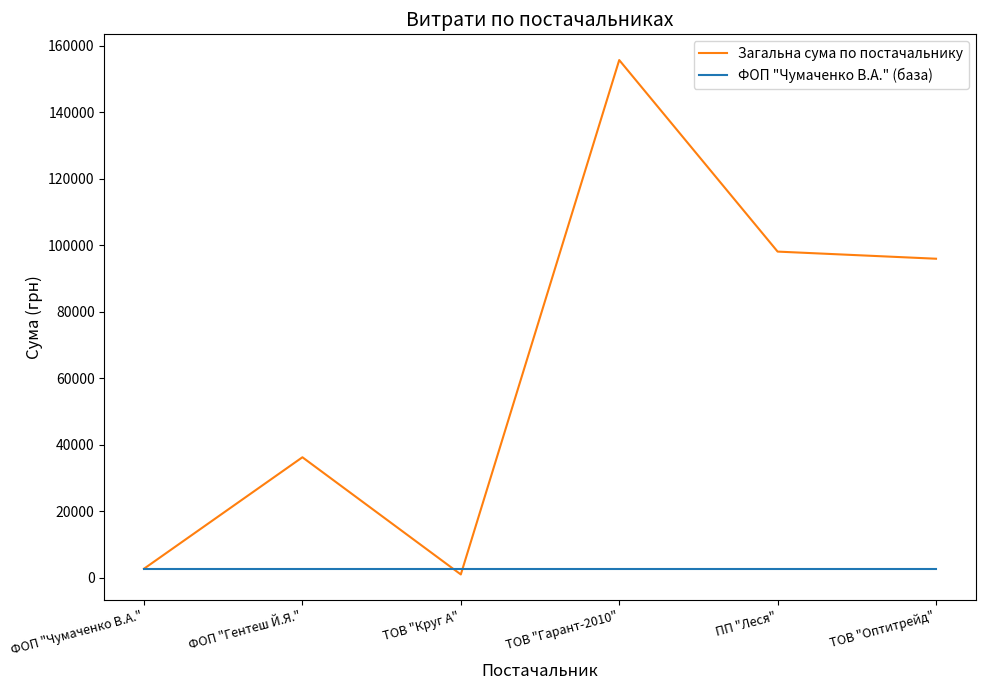

The value of Загальна сума по постачальнику at ТОВ "Оптитрейд" is 95891.7. True or false?

True